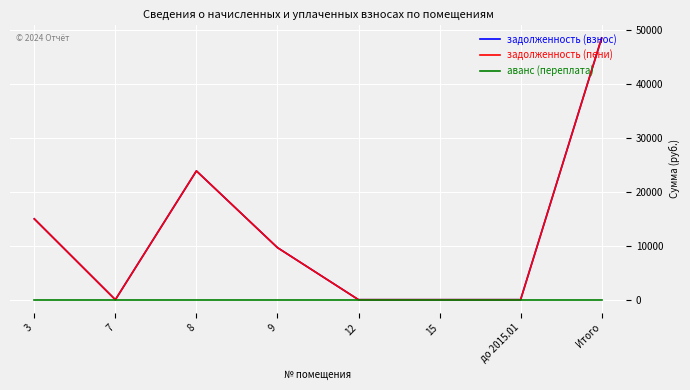

What is the label of the 1st point from the left?

3